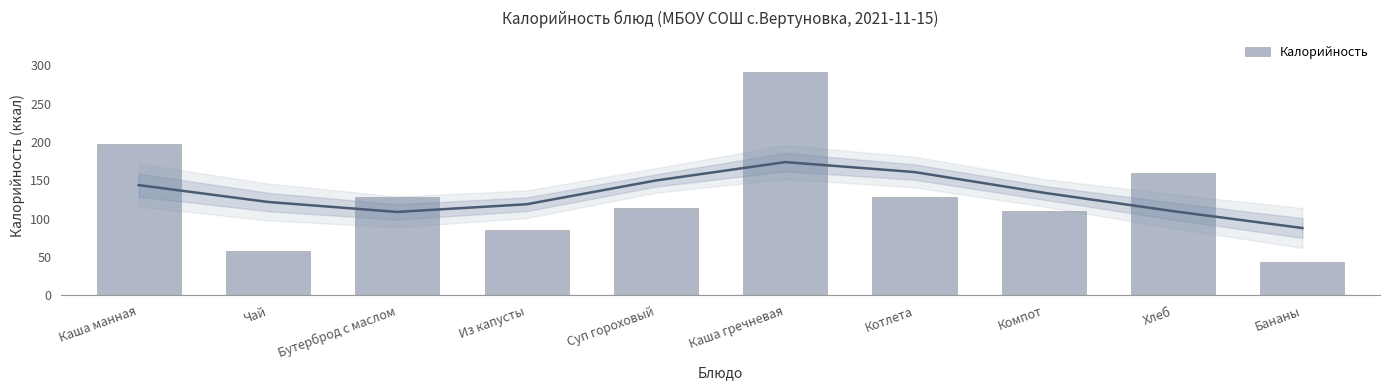

Rank the categories by value from lowest to highest.

Бананы, Чай, Из капусты, Компот, Суп гороховый, Котлета, Бутерброд с маслом, Хлеб, Каша манная, Каша гречневая